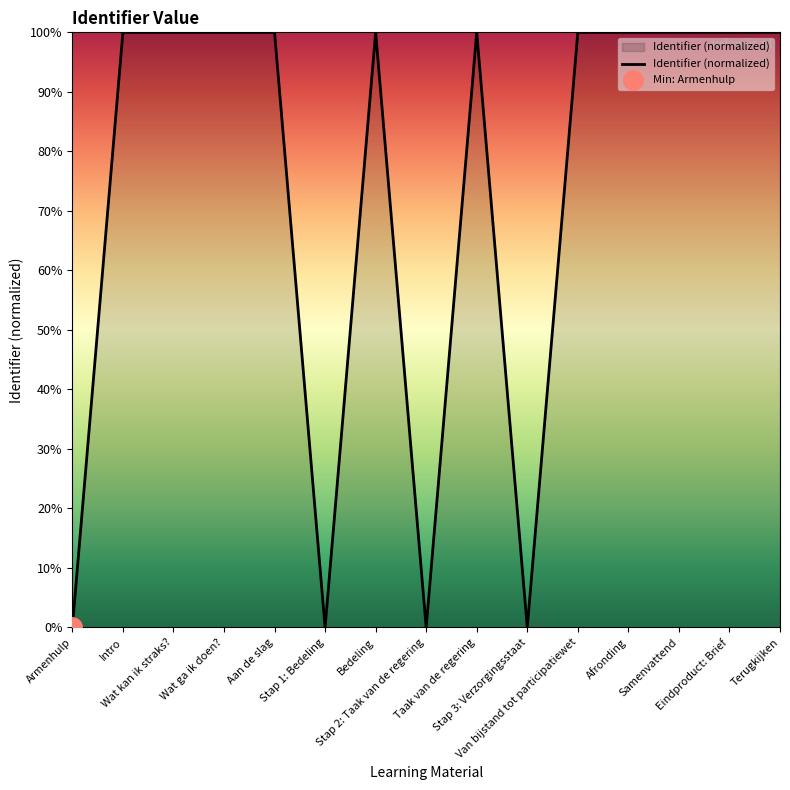

Reading left to right, extract all data points from this chart.

0.0	100.0	100.0	100.0	100.0	0.0	100.0	0.0	100.0	0.0	100.0	100.0	100.0	100.0	100.0